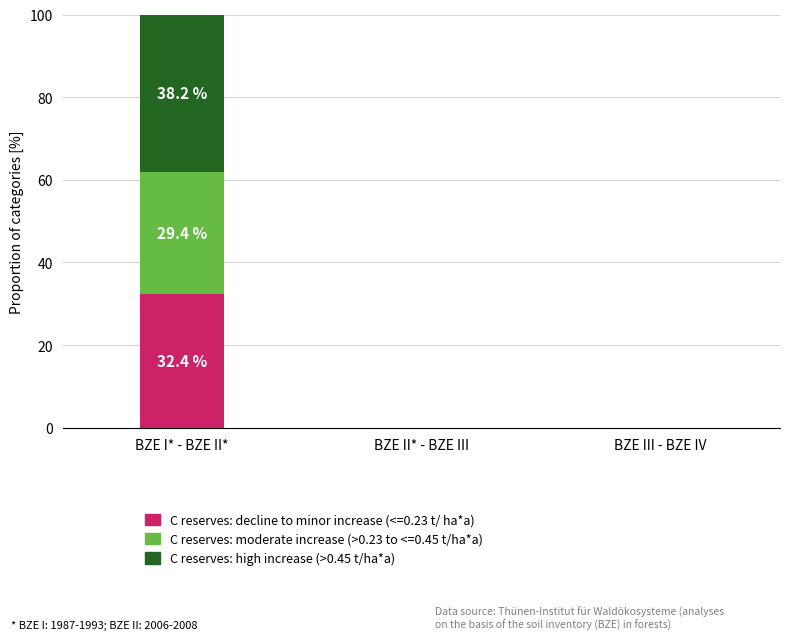

How many distinct data groups are displayed?

3